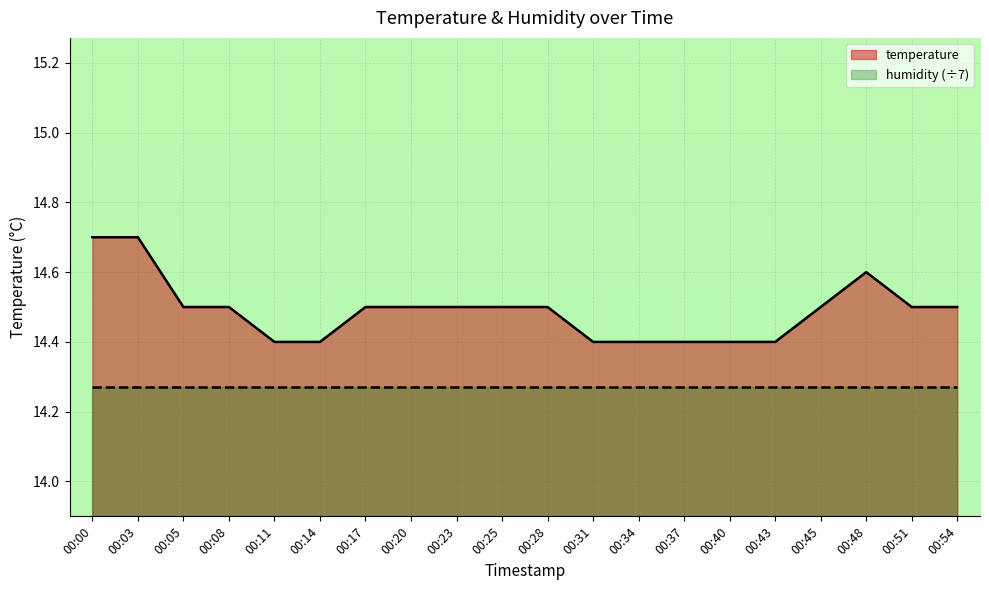

List the labels in order of value, smallest first.

00:11, 00:14, 00:31, 00:34, 00:37, 00:40, 00:43, 00:05, 00:08, 00:17, 00:20, 00:23, 00:25, 00:28, 00:45, 00:51, 00:54, 00:48, 00:00, 00:03